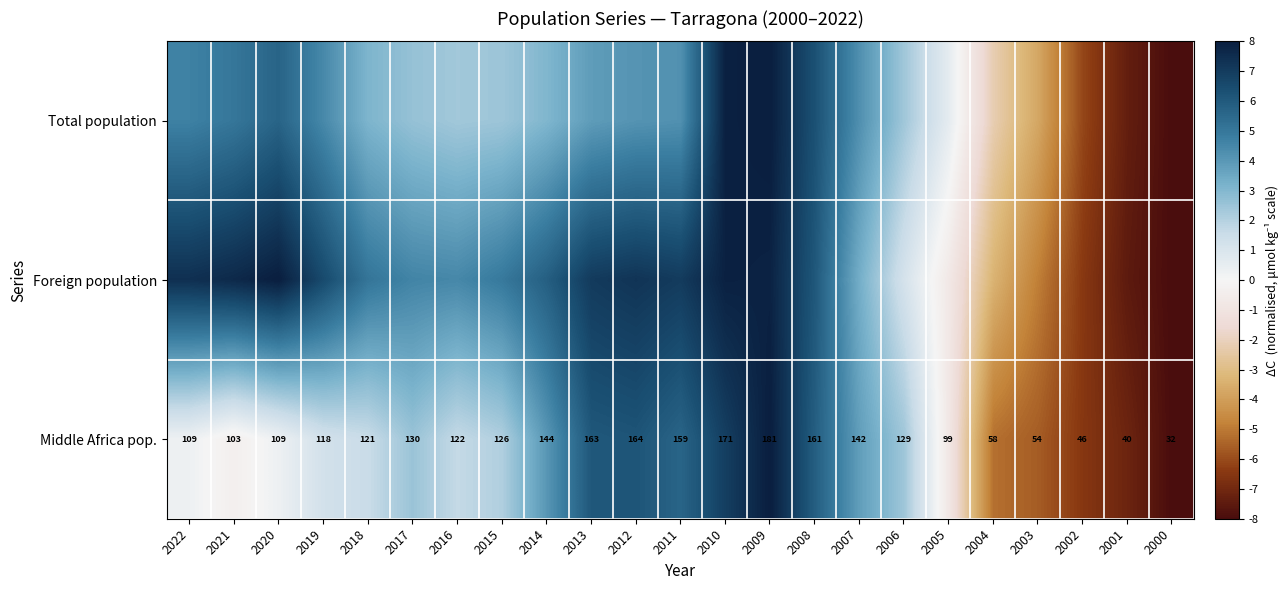

The Middle Africa pop. series shows -10.4 at 2002. True or false?

False